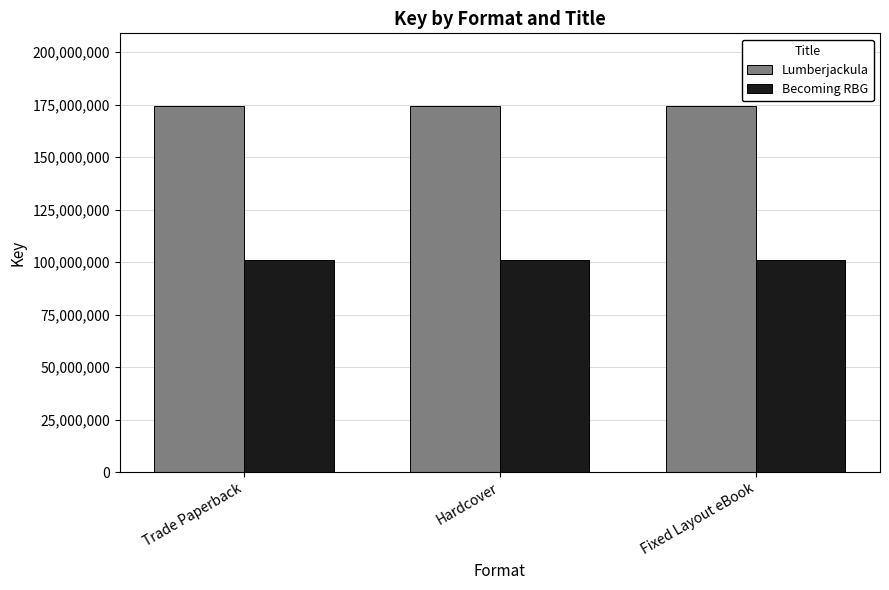

What is the maximum value for Lumberjackula?

174179023